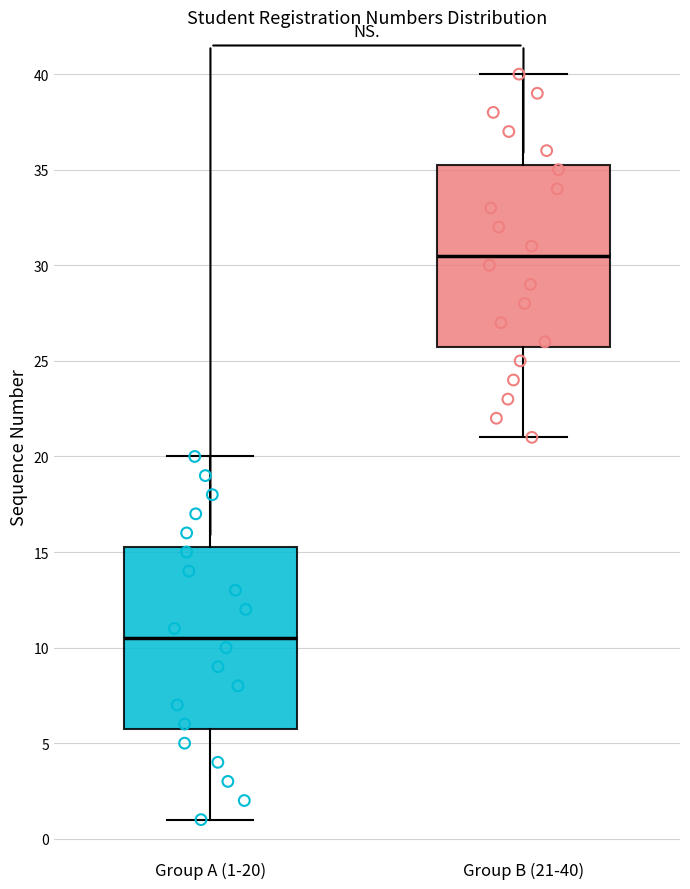

Where does the lower whisker of the box for Group B (21-40) end on the y-axis? The values are not printed on the chart, so give them approximately, as read against the axis.

21.0